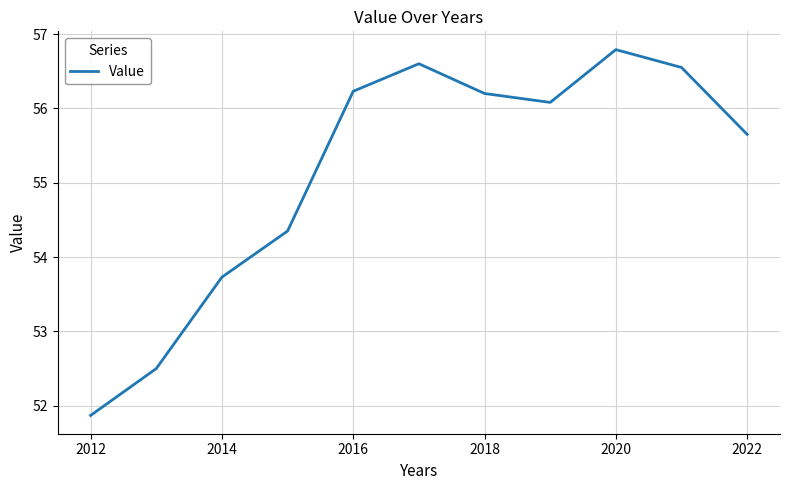

What is the minimum value shown in the chart?

51.9